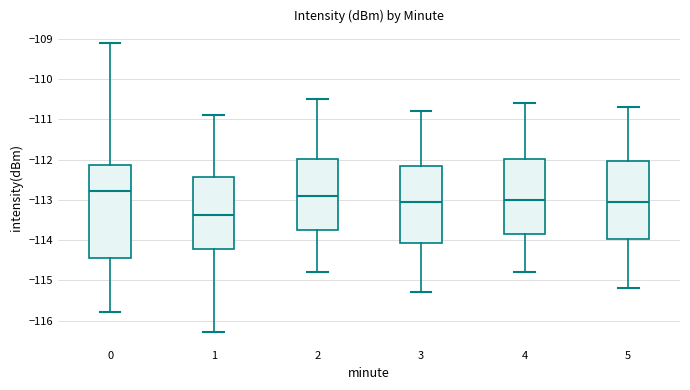

Where does the lower whisker of the box at x = 3 end on the y-axis? The values are not printed on the chart, so give them approximately, as read against the axis.

-115.3